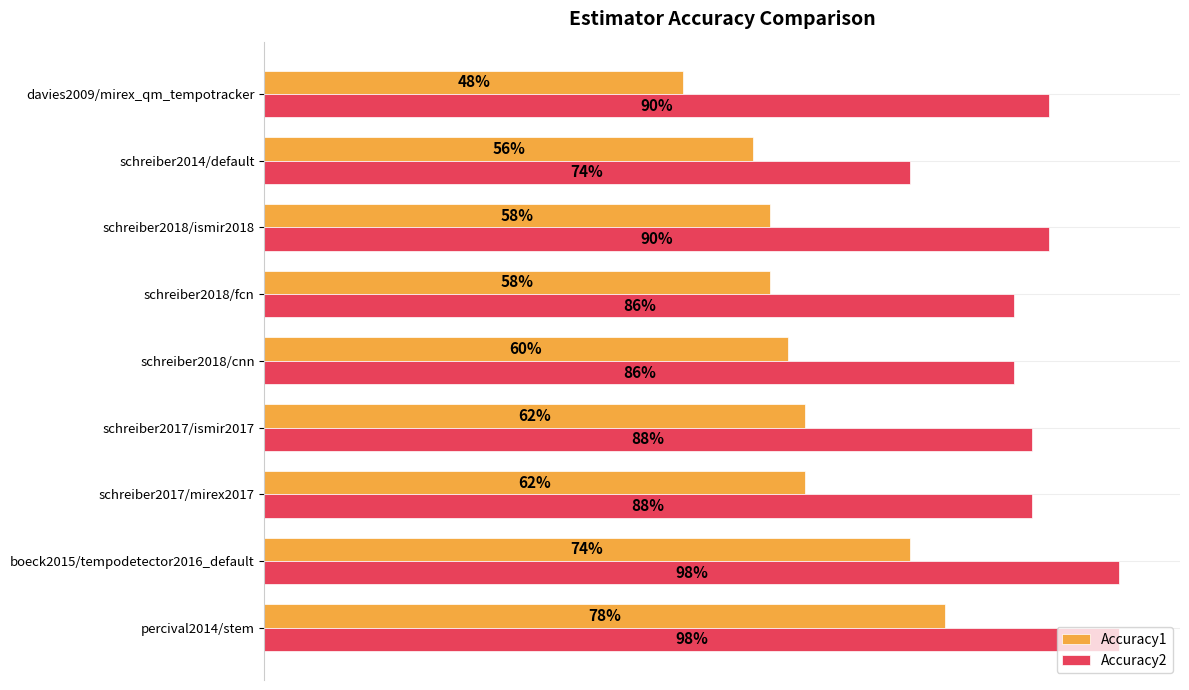

What are all the series names shown in the legend?

Accuracy1, Accuracy2